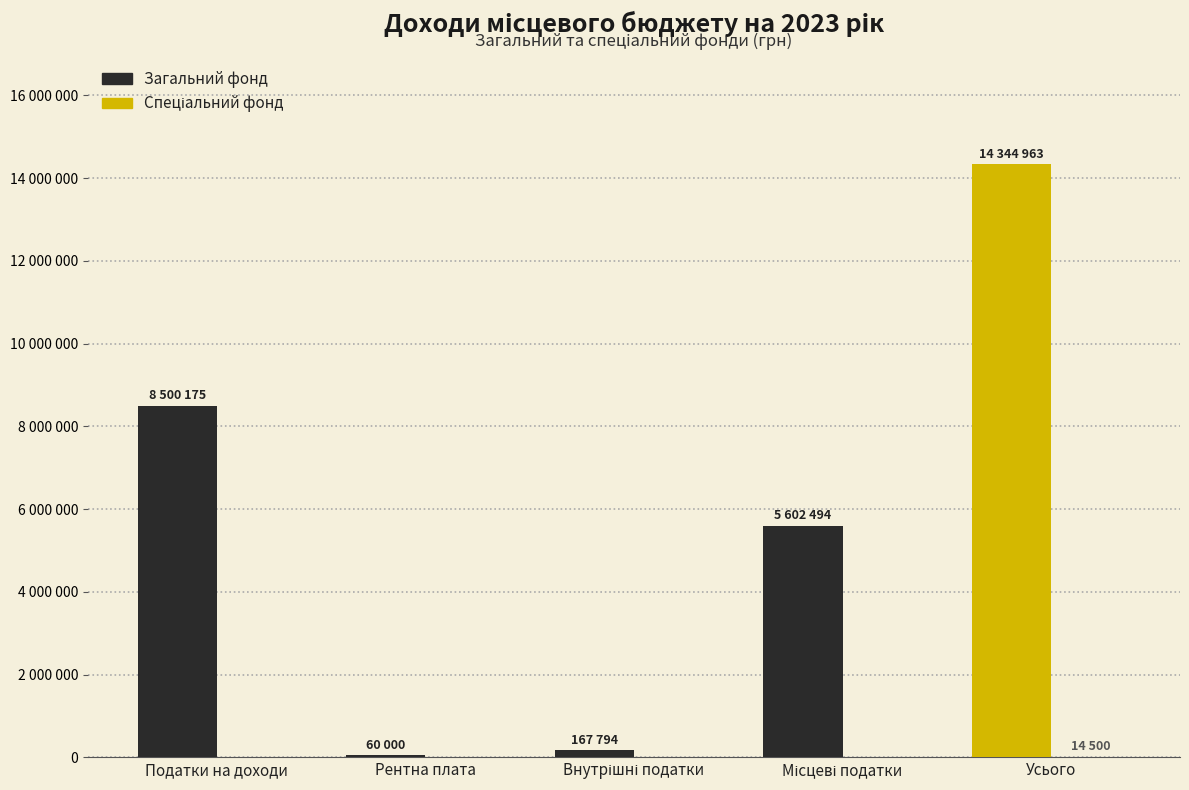

At which label is Спеціальний фонд closest to 7250?

Податки на доходи